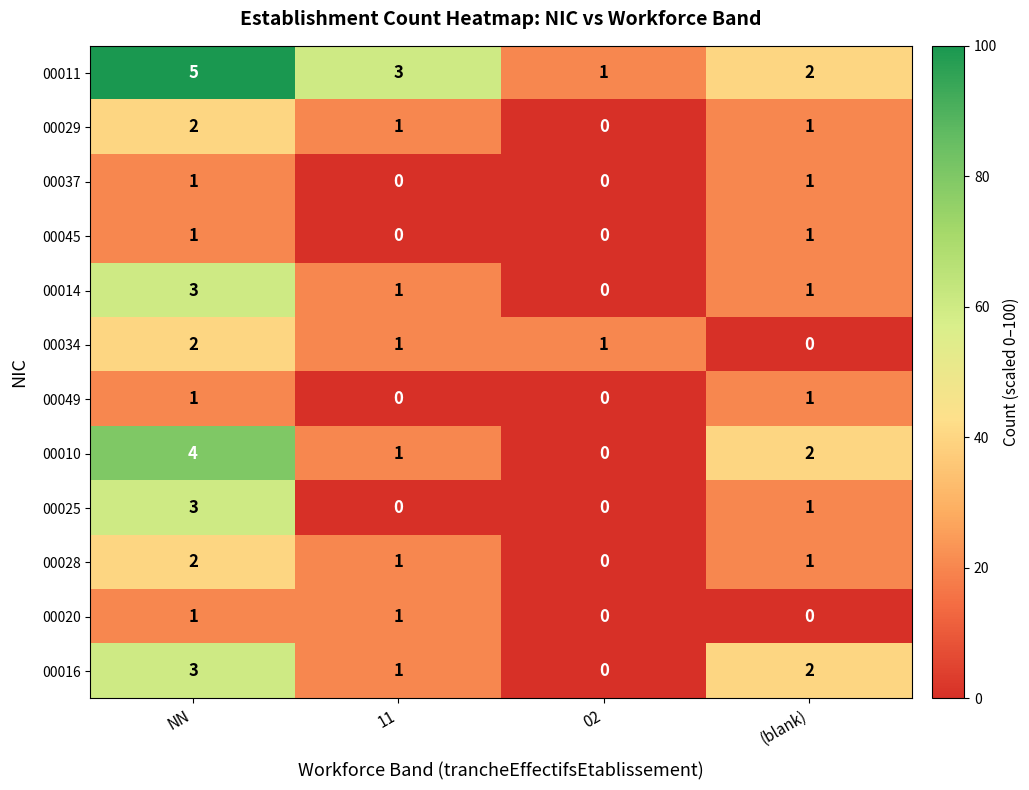

Between NN and (blank), which series saw the biggest shift?

00011